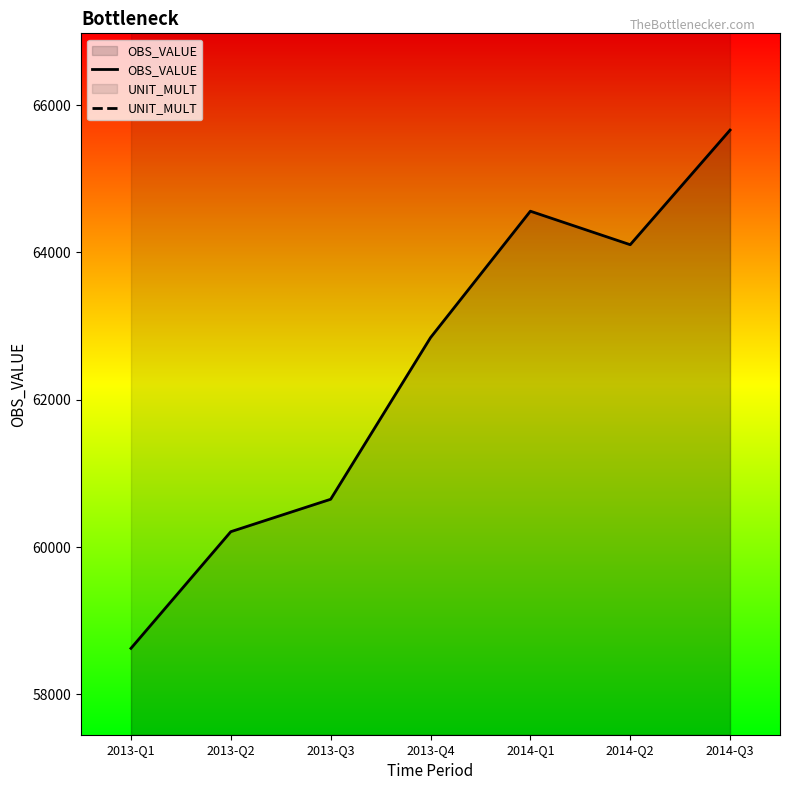

At which category does OBS_VALUE reach its first local peak?

2014-Q1